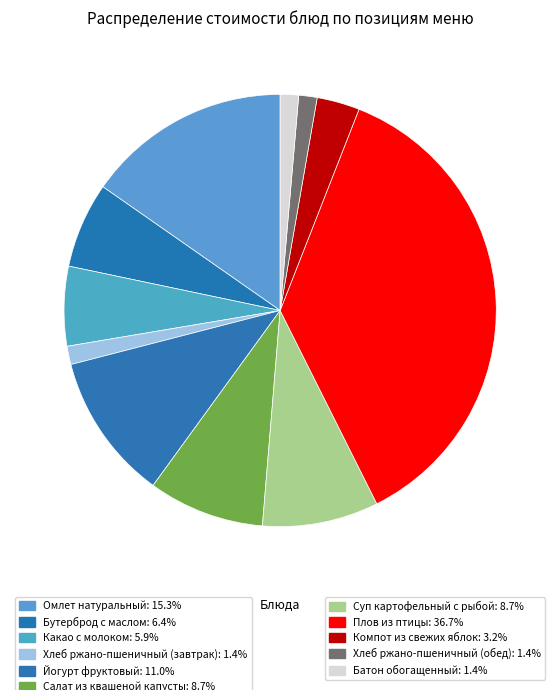

How many slices are in this pie chart?

11